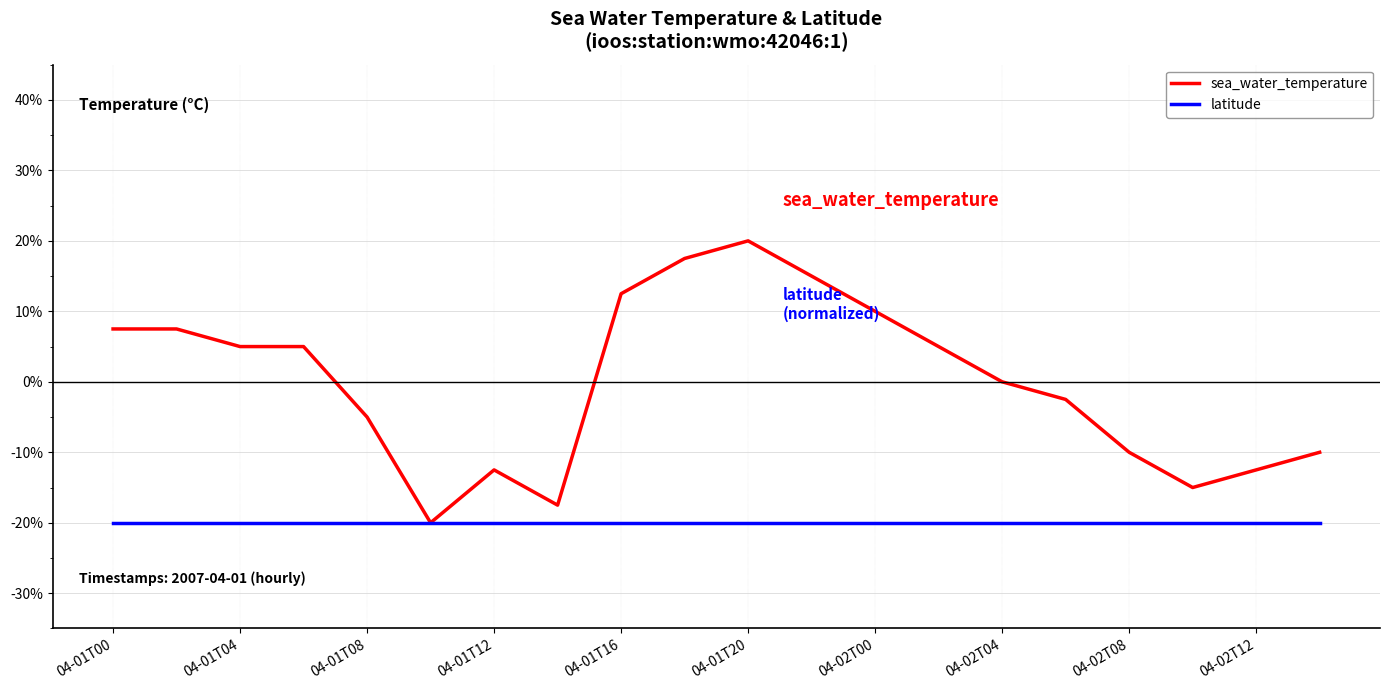

How many lines are shown in the chart?

2